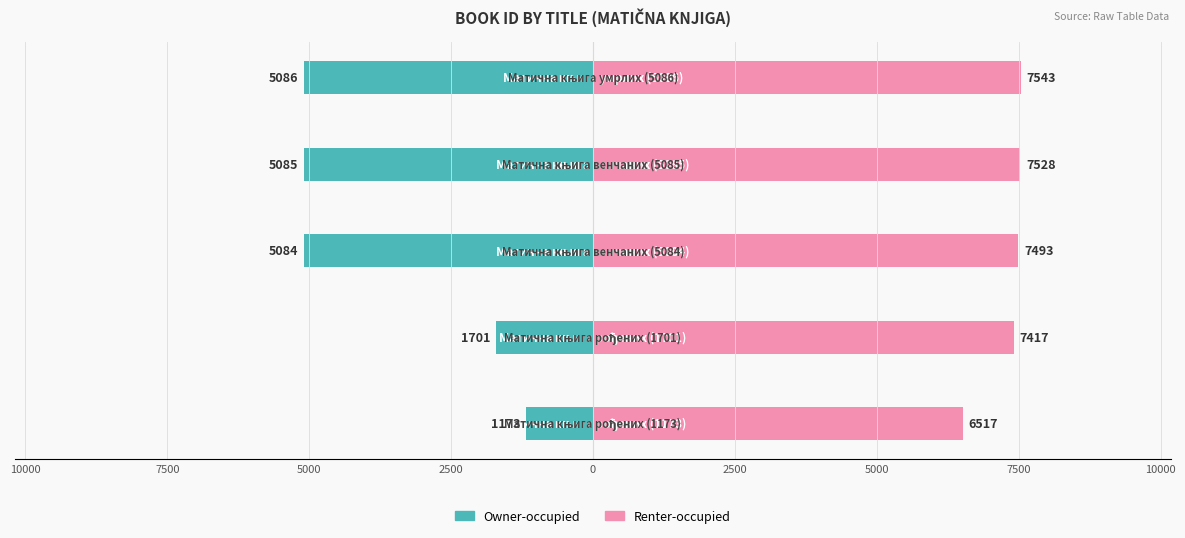

What are all the series names shown in the legend?

Owner-occupied, Renter-occupied